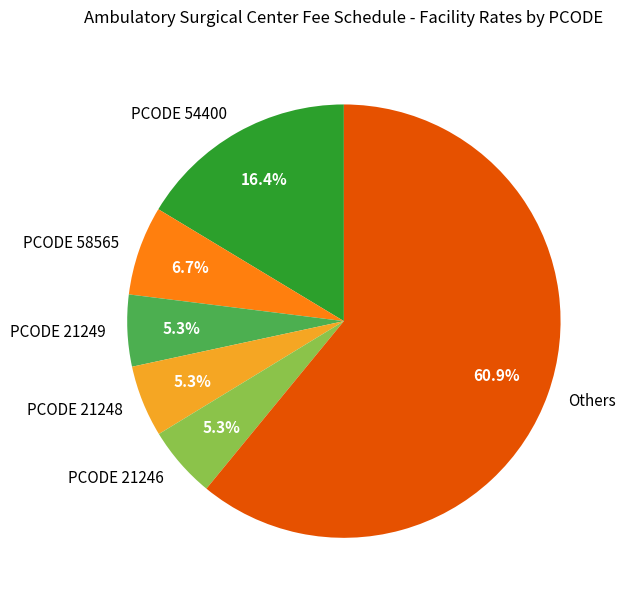

What is the ratio of the value at Others to the value at PCODE 58565?

9.1